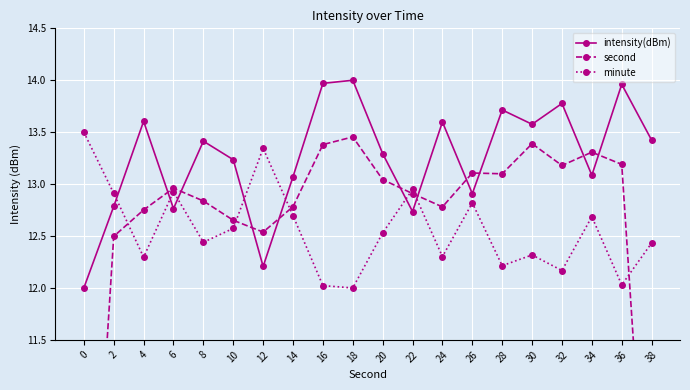

How many categories are shown in the chart?

20